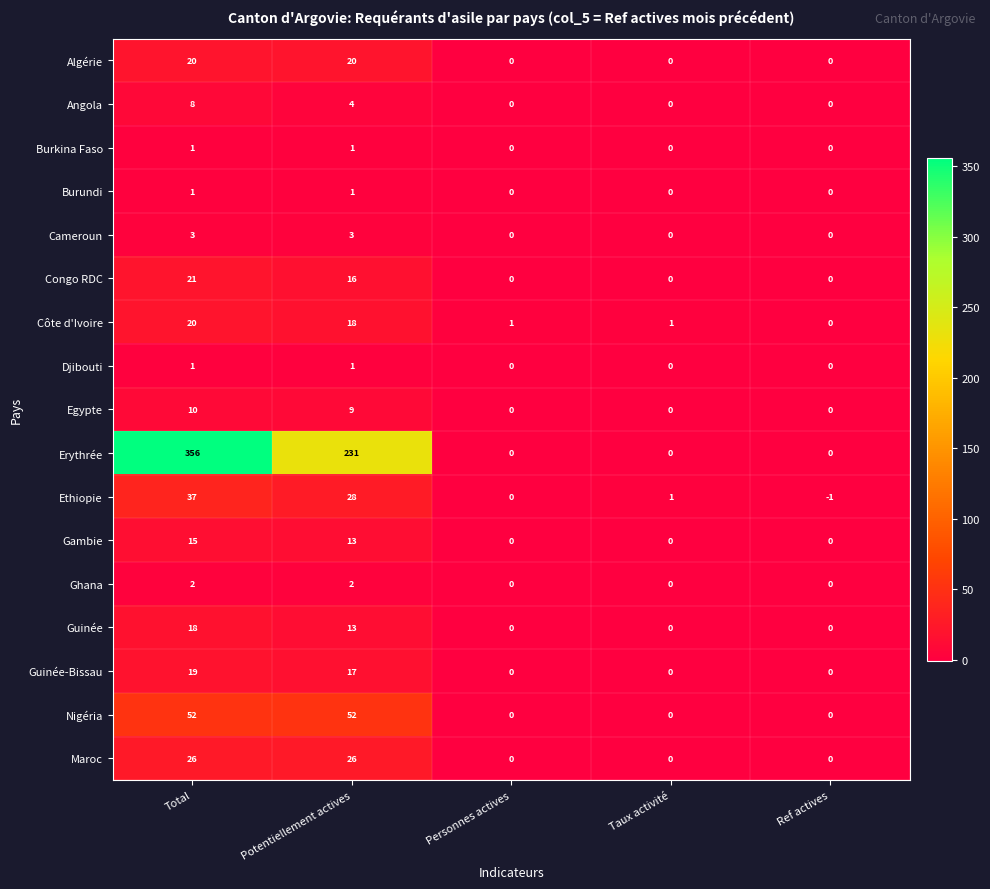

What is the average value of the Ethiopie series?

13